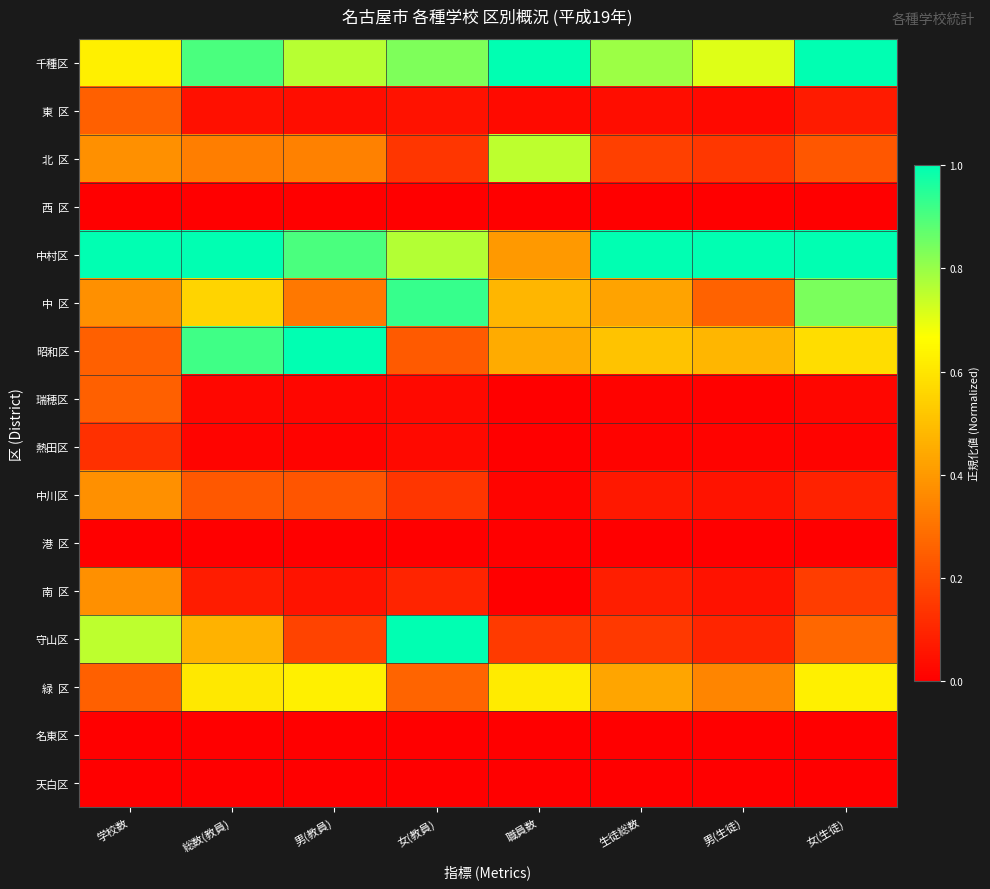

What is the maximum value shown in the chart?

1.0